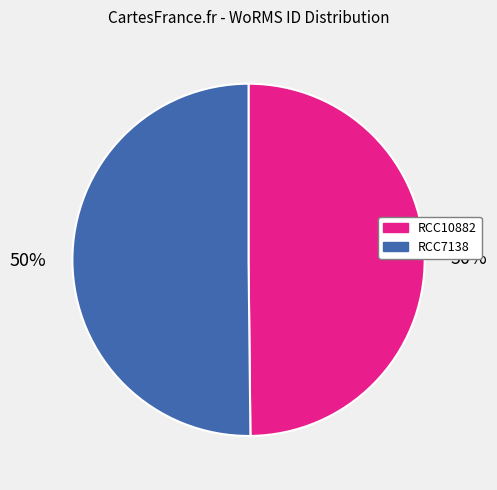

How many segments does this pie chart have?

2